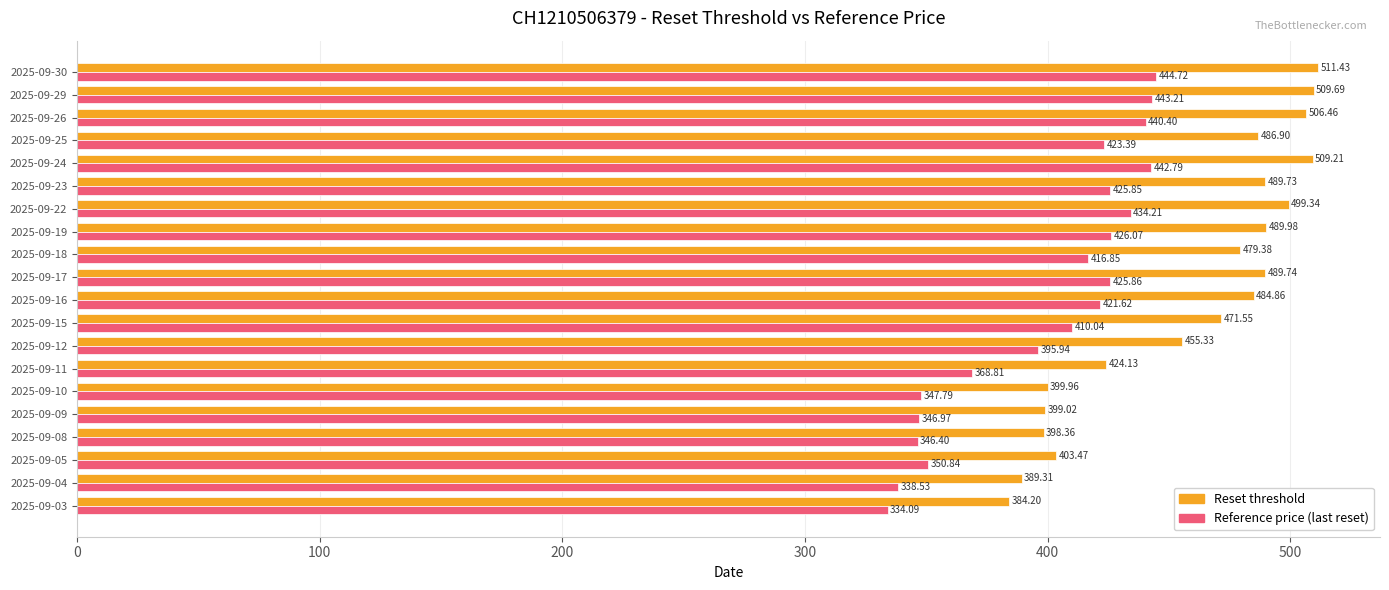

What is the sum of all Reference price (last reset) values?

7984.4